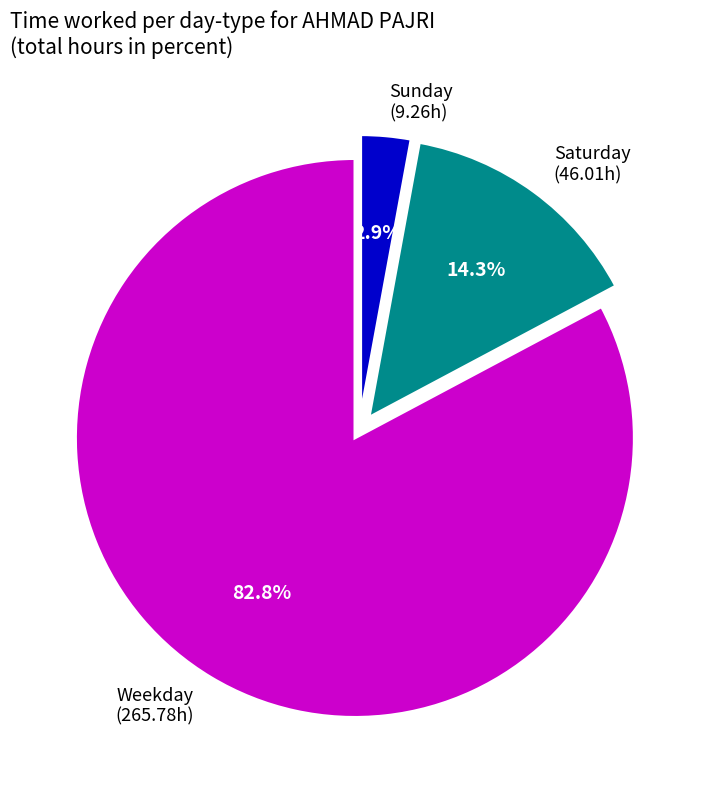

Which has a higher value, Weekday (265.78h) or Sunday (9.26h)?

Weekday (265.78h)